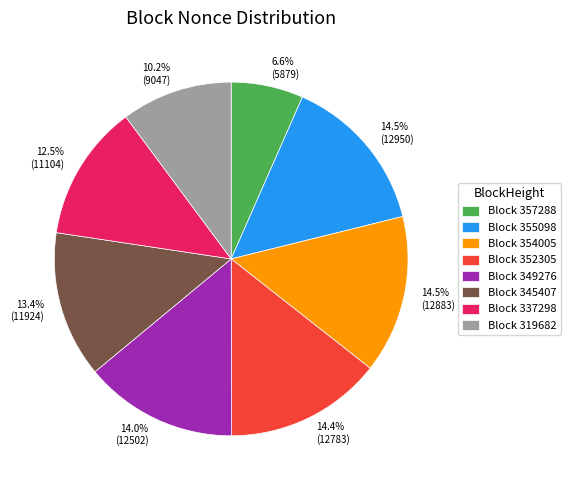

Is there a majority slice in this chart?

No